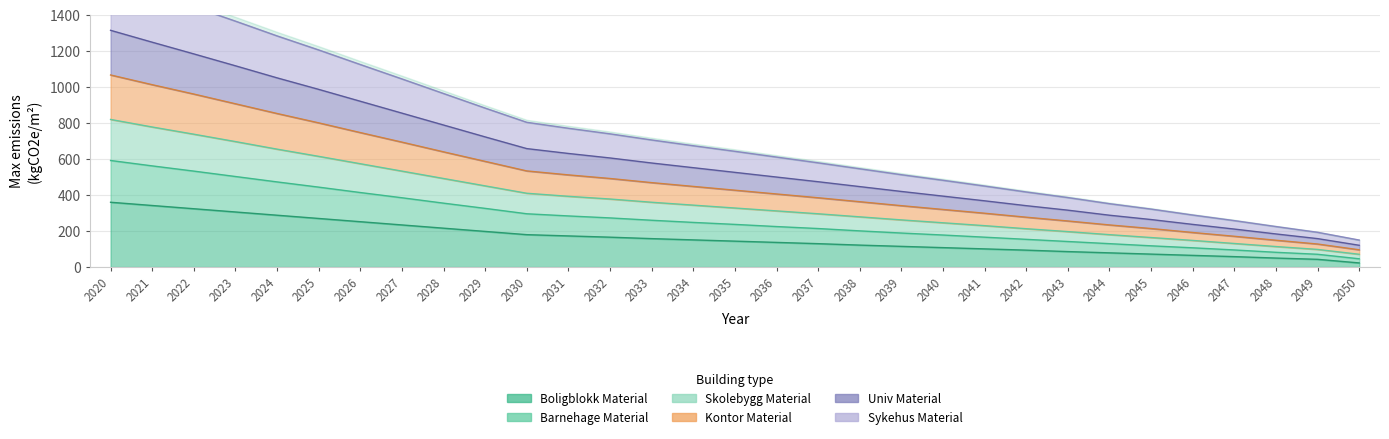

What is the total value across all series at 2039?

1840